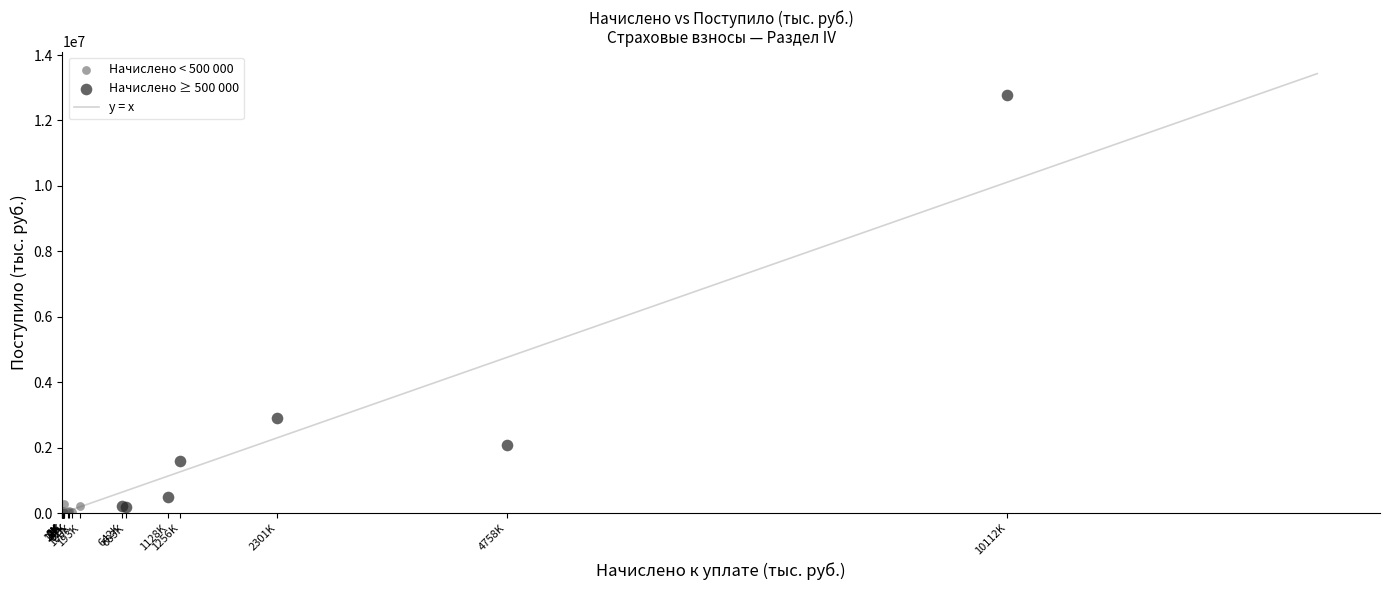

Which series contains the highest Y value?

Начислено ≥ 500 000